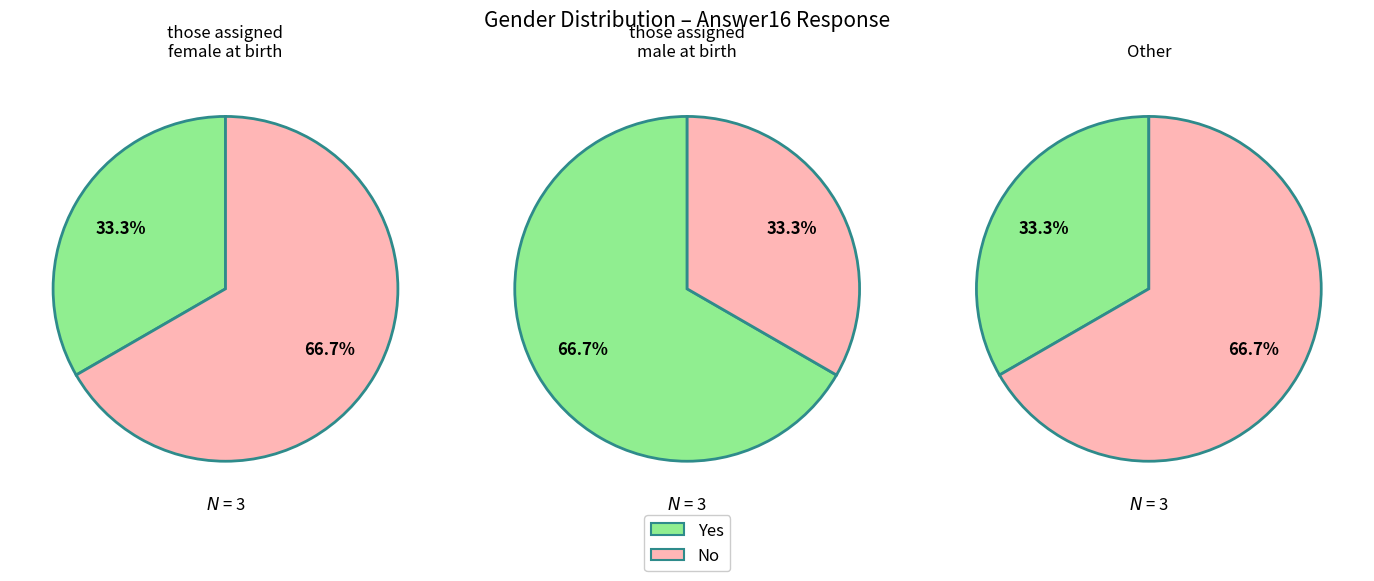

To the nearest percent, what percentage of the pie is 1?

67%